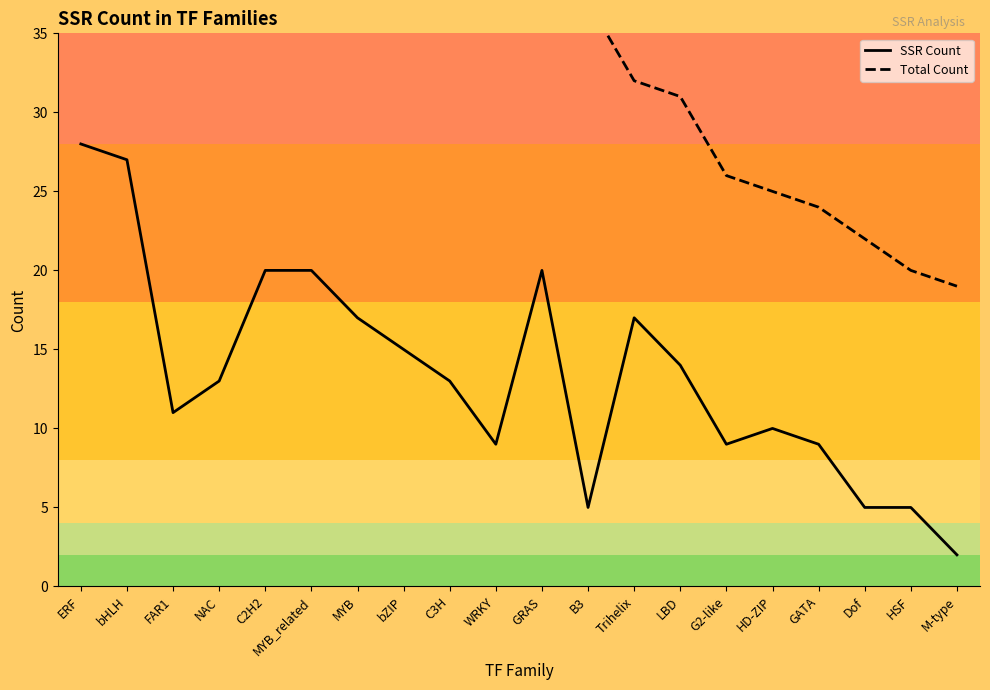

Where does the Total Count series first go above 45?

ERF